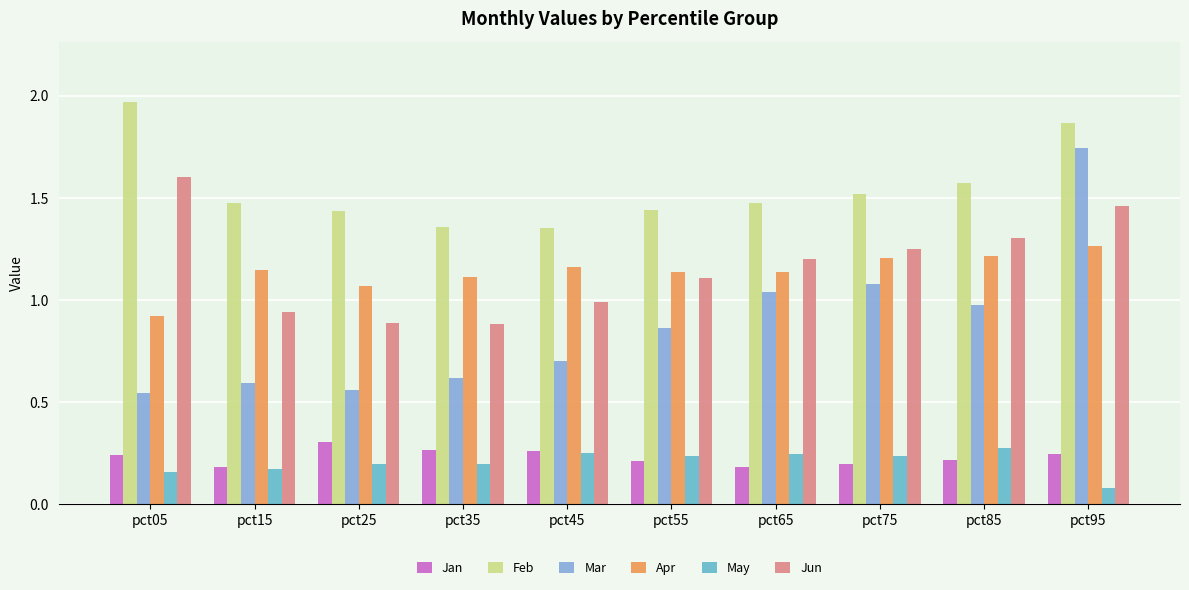

What is the difference between the maximum and minimum values in the Jan series?

0.1